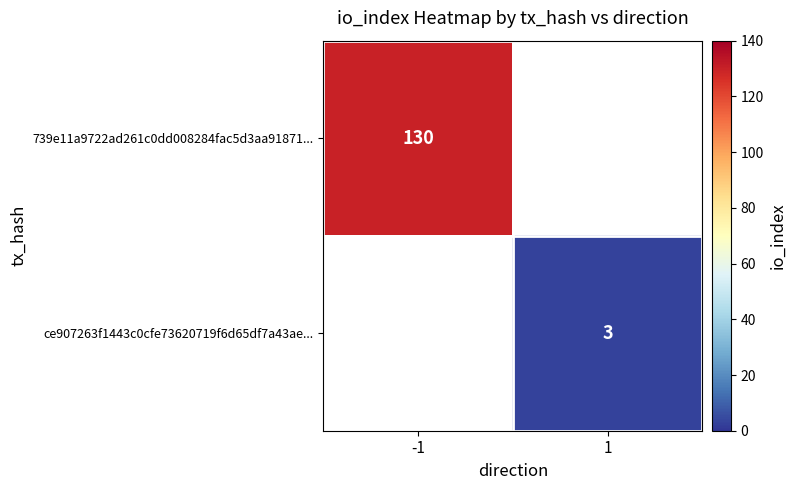

The value of 739e11a9722ad261c0dd008284fac5d3aa91871... at -1 is 130. True or false?

True